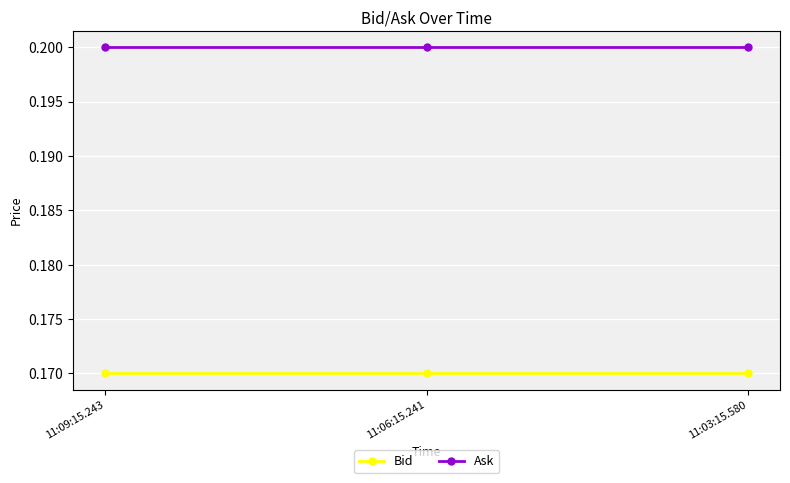

What is the label of the 3rd point from the left?

11:03:15.580